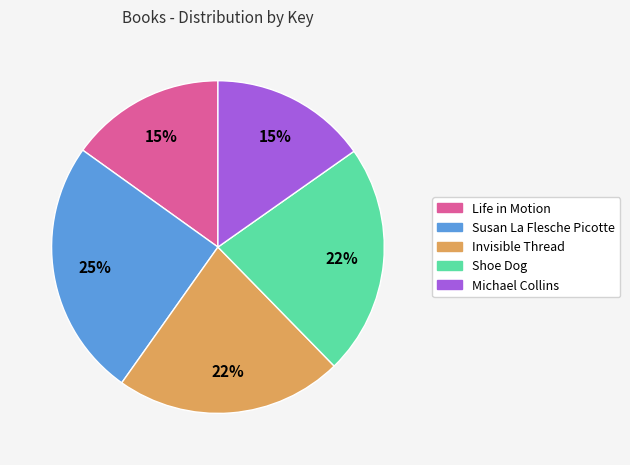

Is it true that Invisible Thread is 22% of the pie?

True